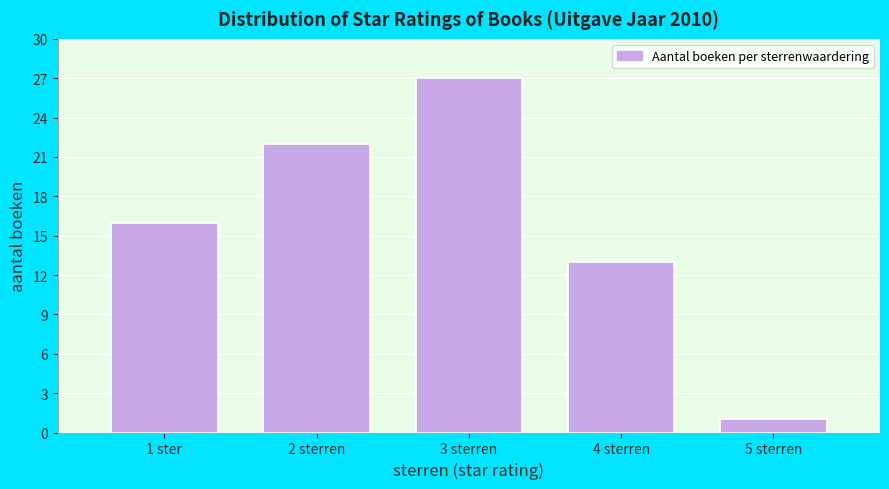

Reading left to right, extract all data points from this chart.

1 ster=16	2 sterren=22	3 sterren=27	4 sterren=13	5 sterren=1